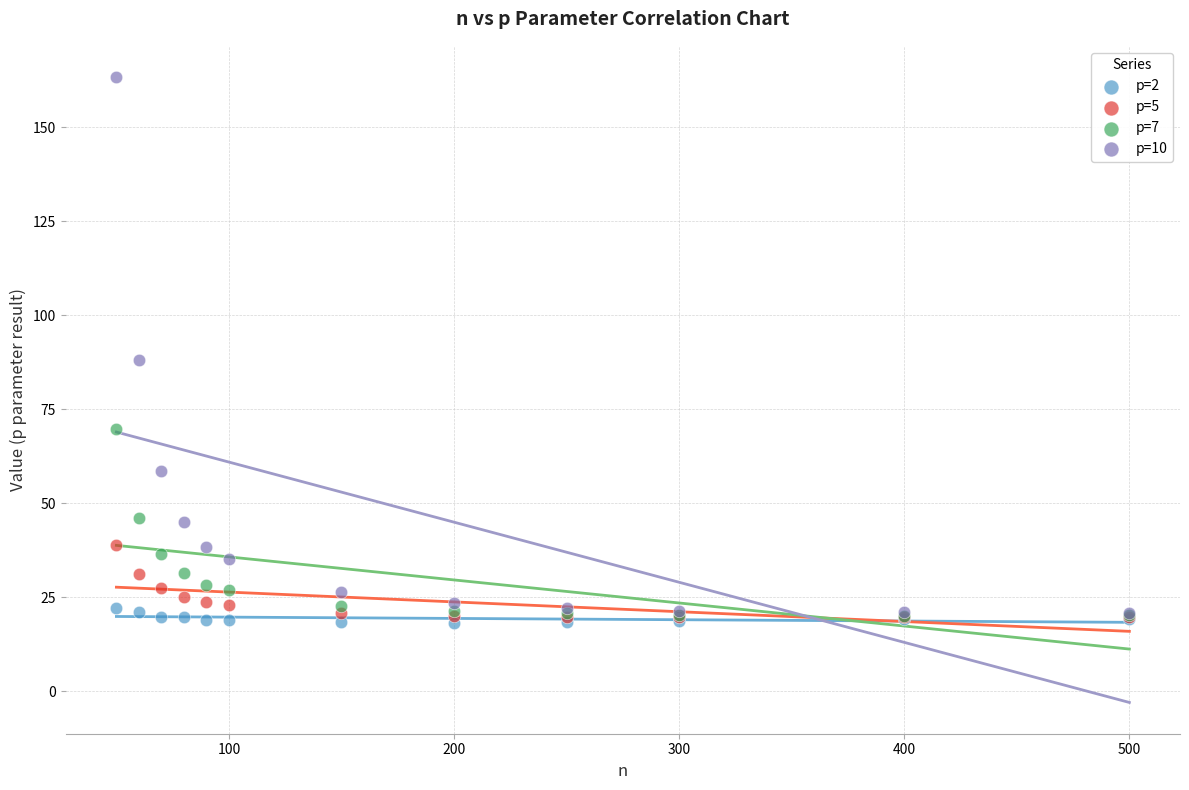

What are all the series names shown in the legend?

p=2, p=5, p=7, p=10